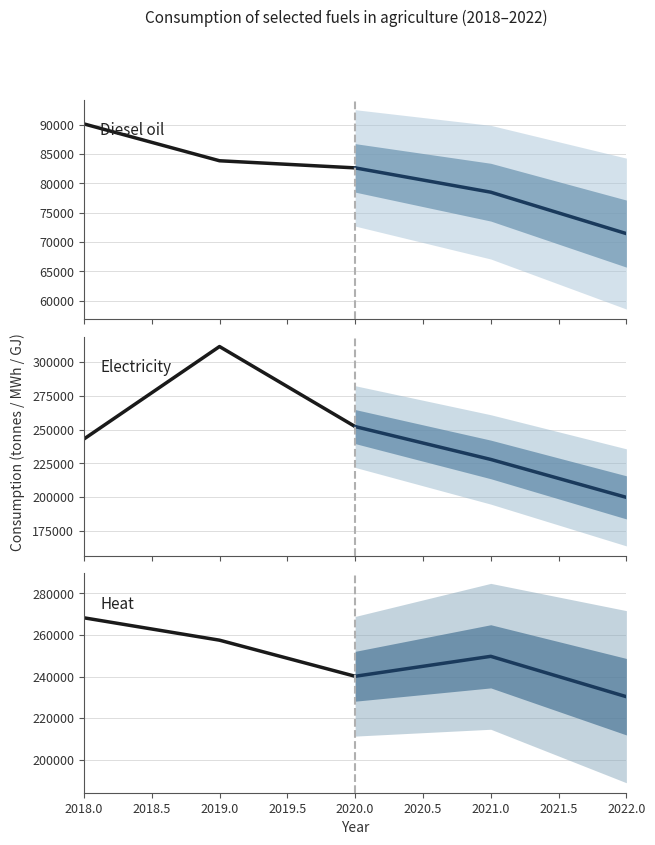

How many values in the Electricity series exceed 252263?

1